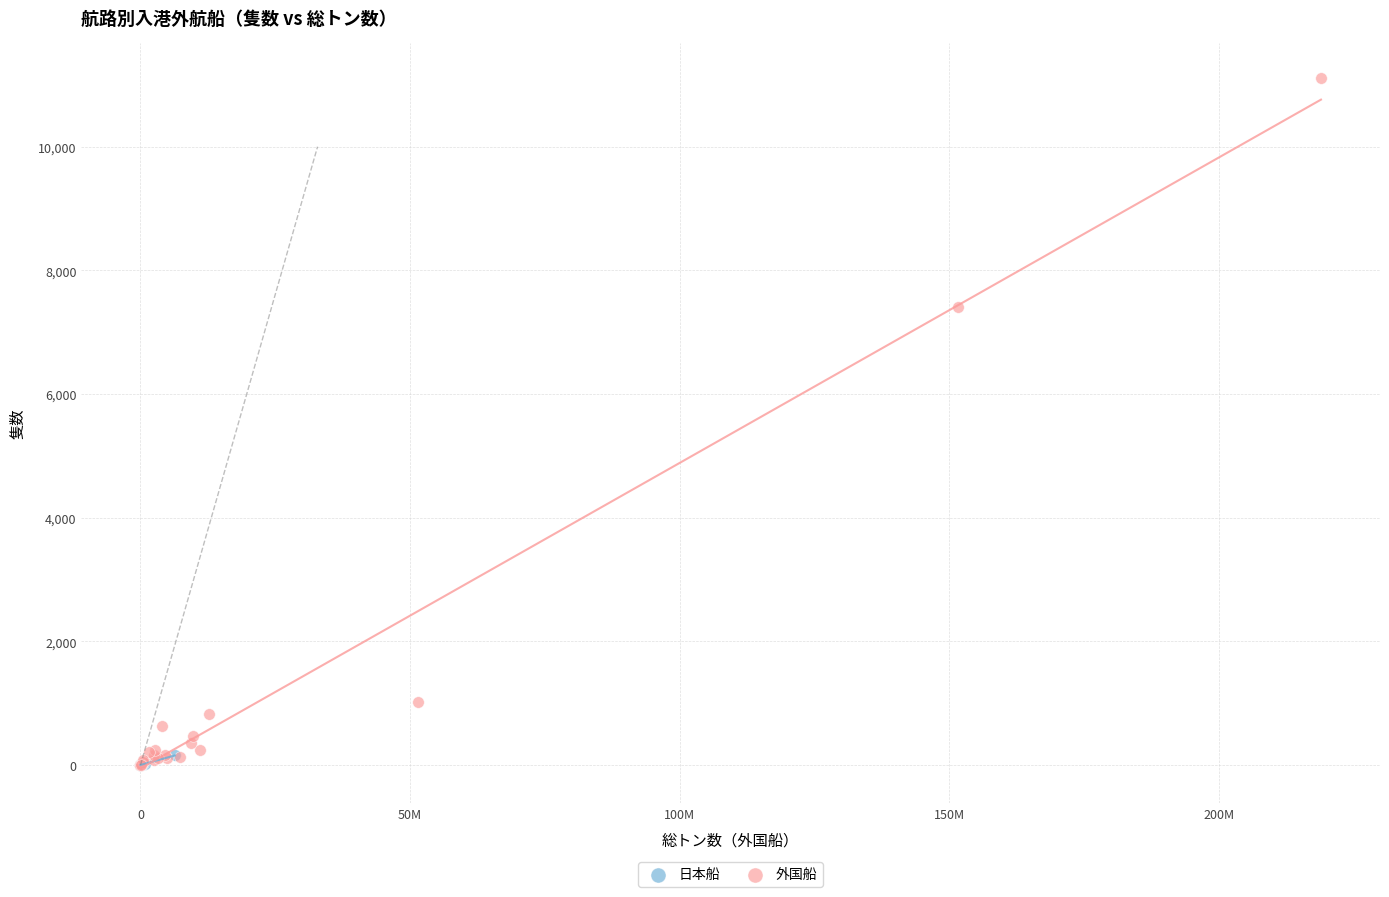

Which series has the widest spread of Y values?

外国船